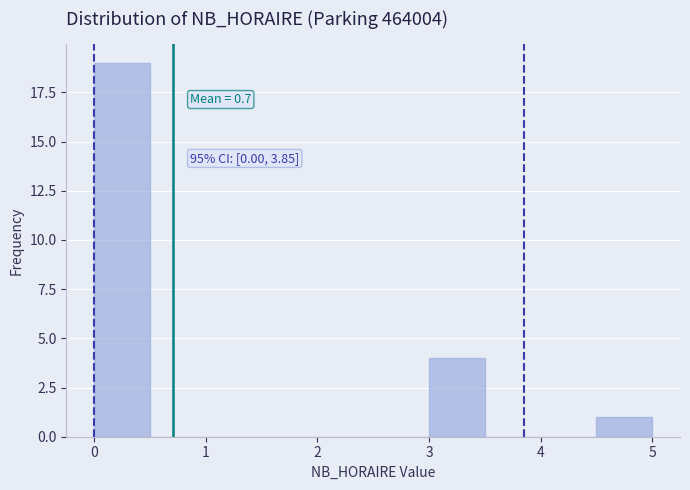

Over which range of the x-axis is the bar tallest?

0.0 to 0.5